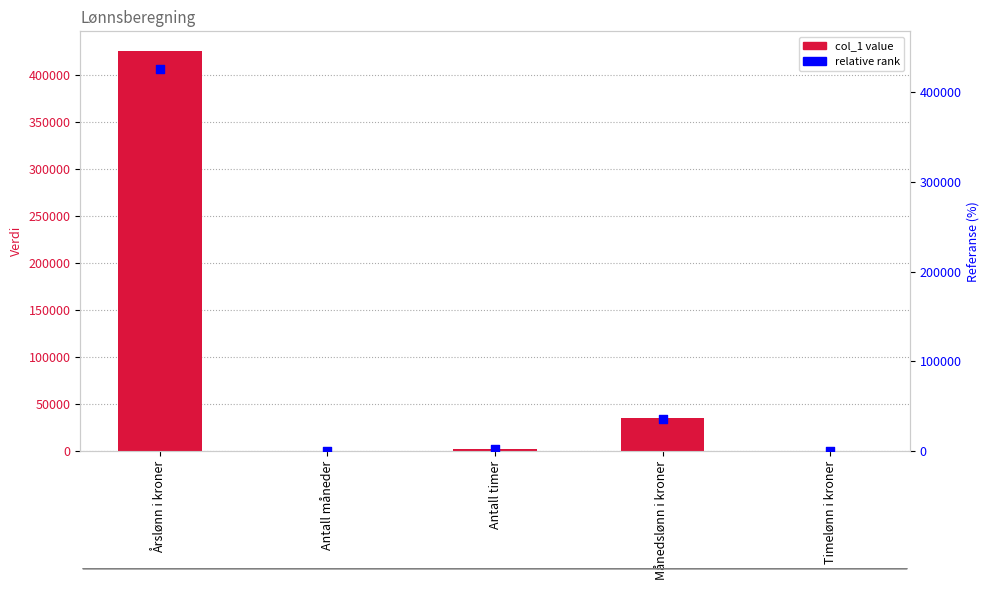

Which series has the largest total across all categories?

col_1